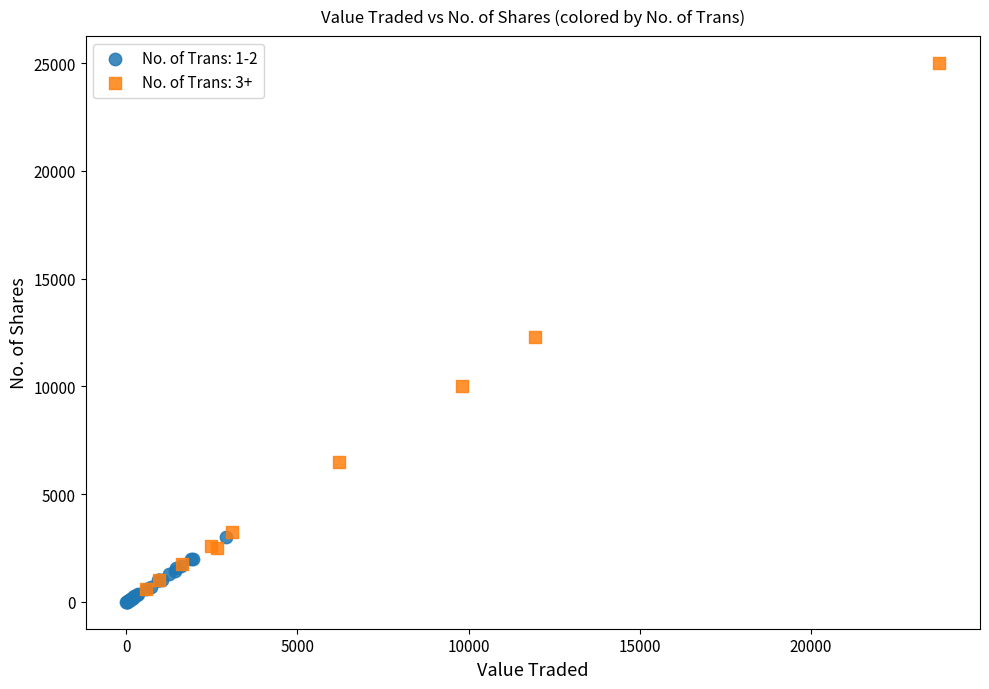

Which series contains the lowest Y value?

No. of Trans: 1-2